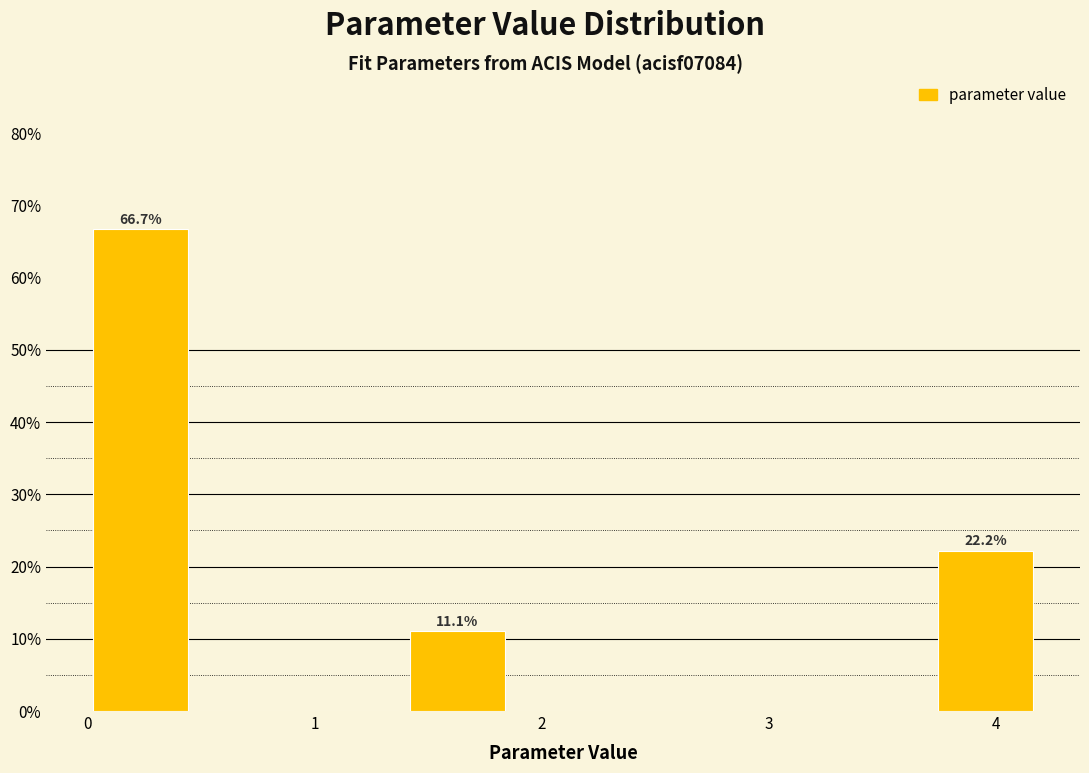

Over which range of the x-axis is the bar tallest?

0.0 to 0.5